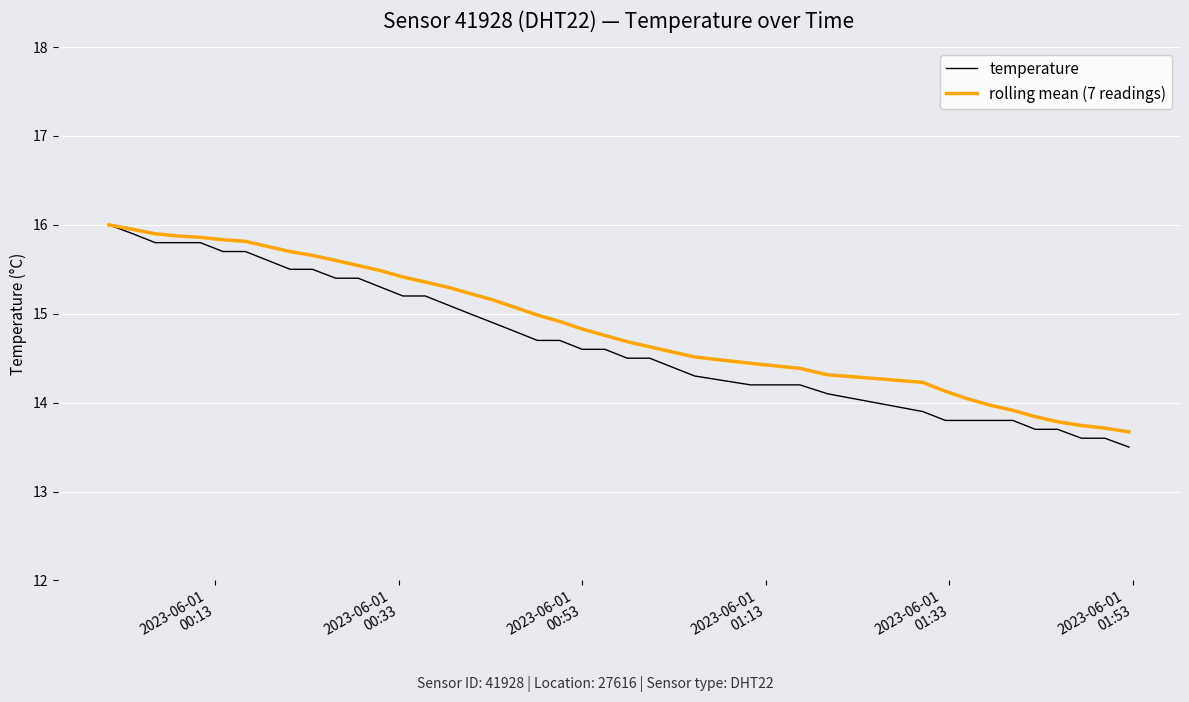

How many lines are shown in the chart?

2